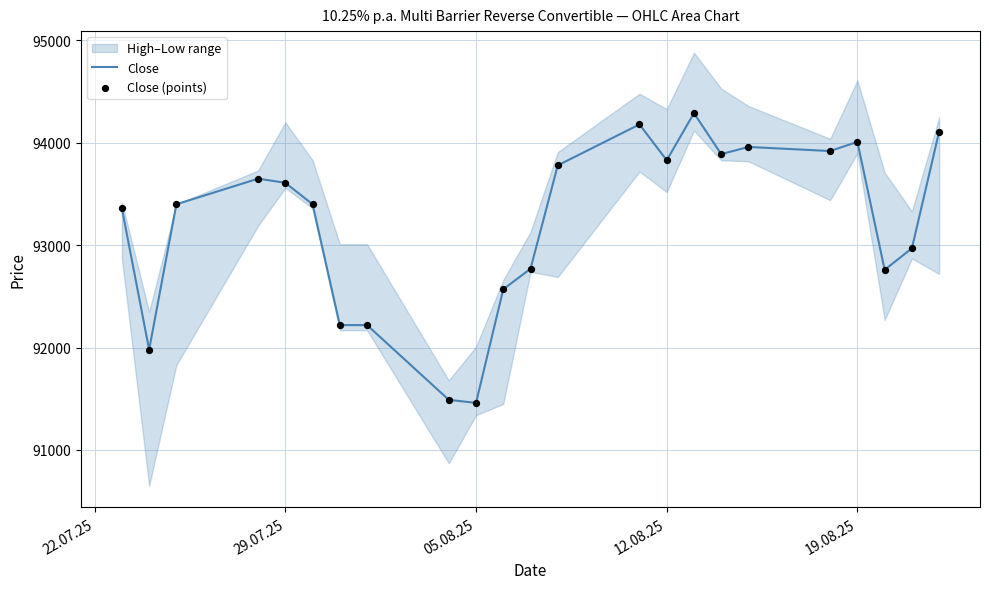

What is the highest value of the Close series?

94290